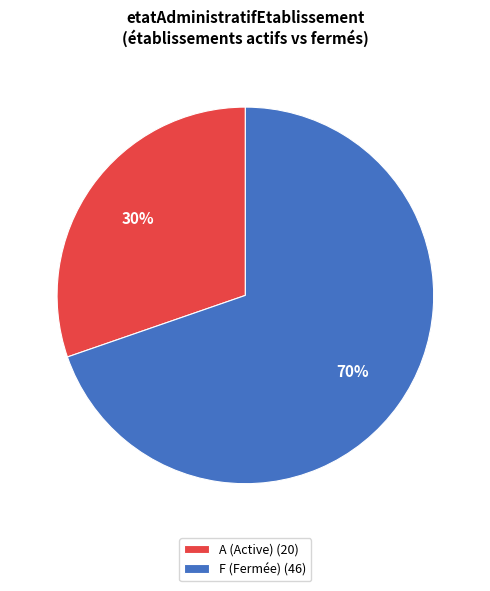

The F (Fermée) (46) slice represents 81% of the pie. True or false?

False